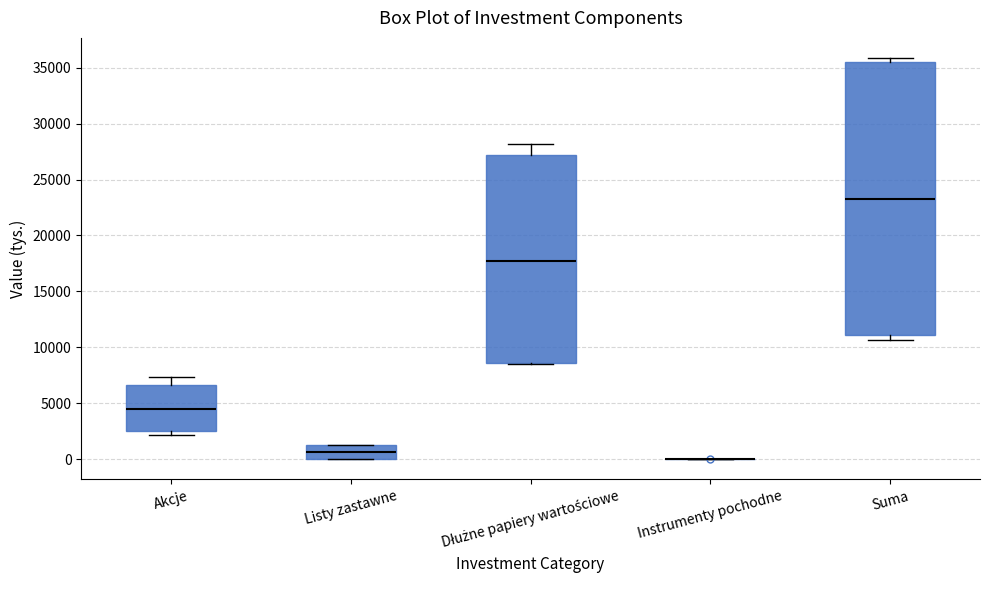

Reading left to right, read every box against the y-axis: the position of its median line, the range the box covers, and the ends of its whiskers. The values are not printed on the chart, so give them approximately, as read against the axis.

Akcje: median 4500, box 2500 to 6500, whiskers 2000 to 7500
Listy zastawne: median 500, box 0 to 1000, whiskers 0 to 1000
Dłużne papiery wartościowe: median 17500, box 8500 to 27000, whiskers 8500 to 28000
Instrumenty pochodne: box collapsed to a line at 0, whiskers 0 to 0
Suma: median 23500, box 11000 to 35500, whiskers 10500 to 36000